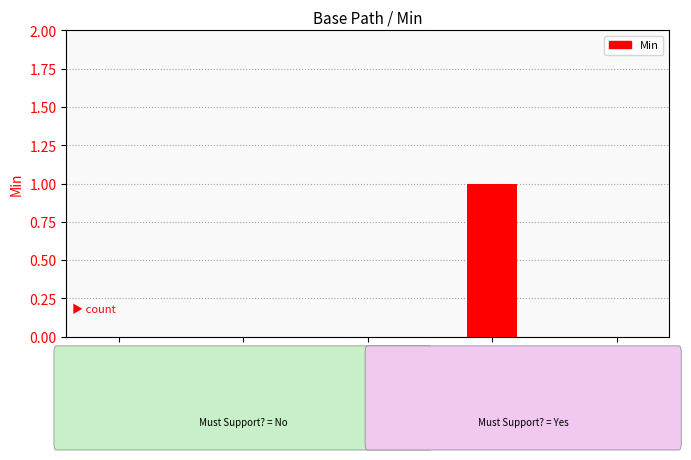

Reading left to right, transcribe all the data shown in this chart.

0	0	0	1	0